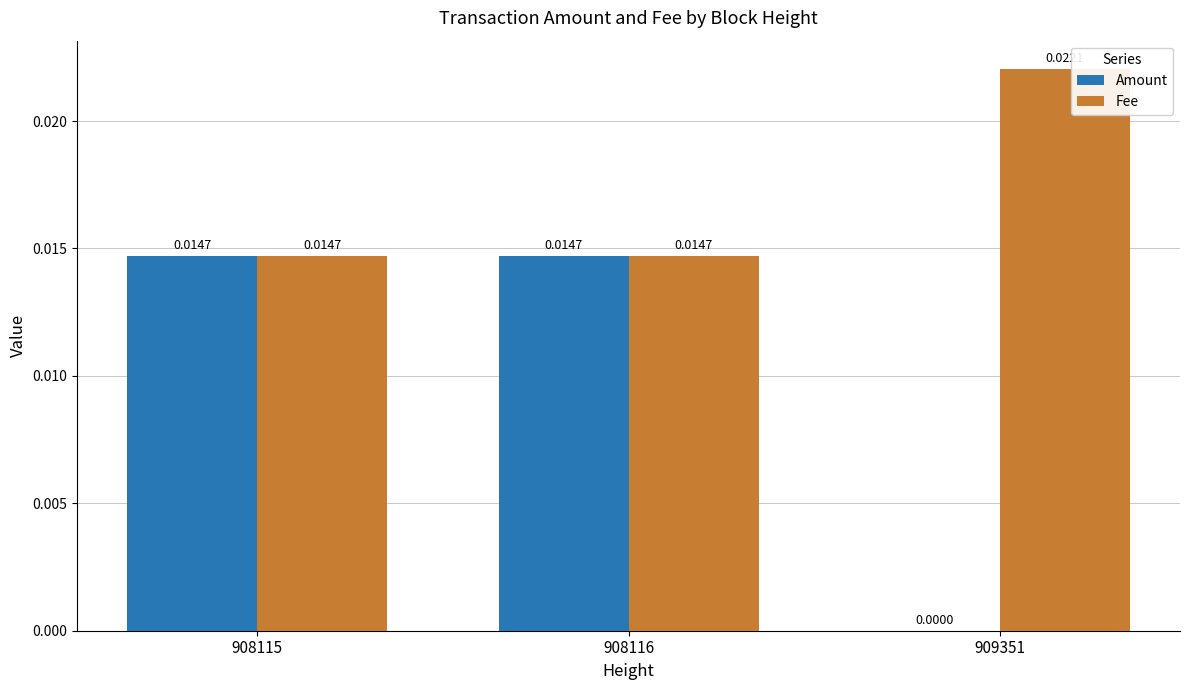

Is the value of Amount at 909351 greater than the value of Fee at 908115?

No